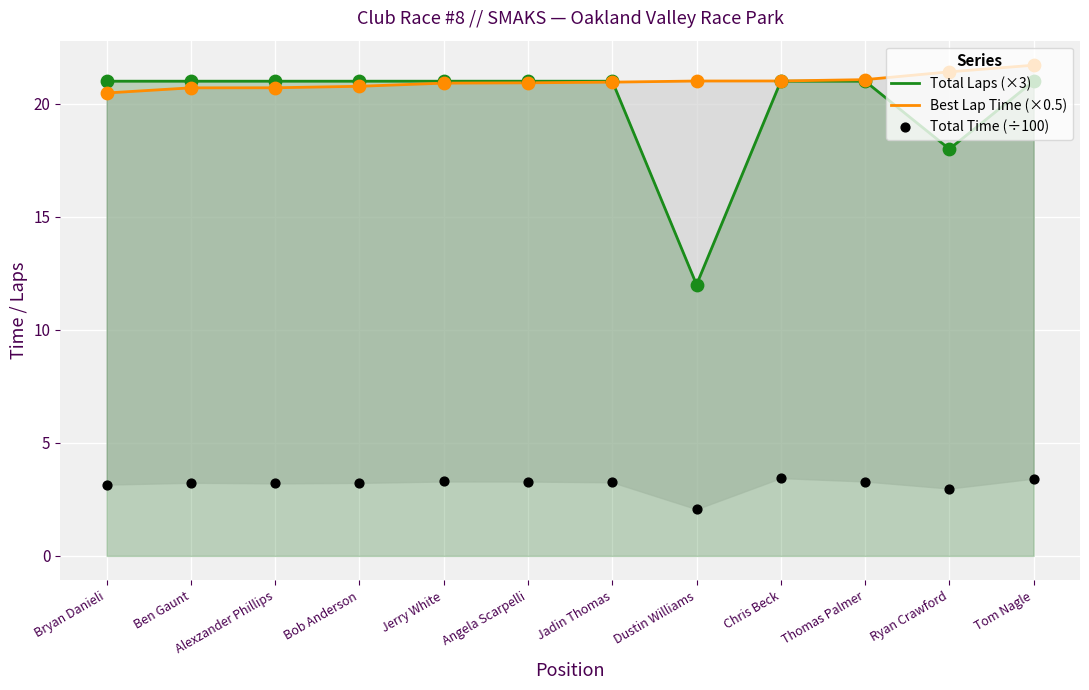

At which category is the sum across all series the highest?

Tom Nagle